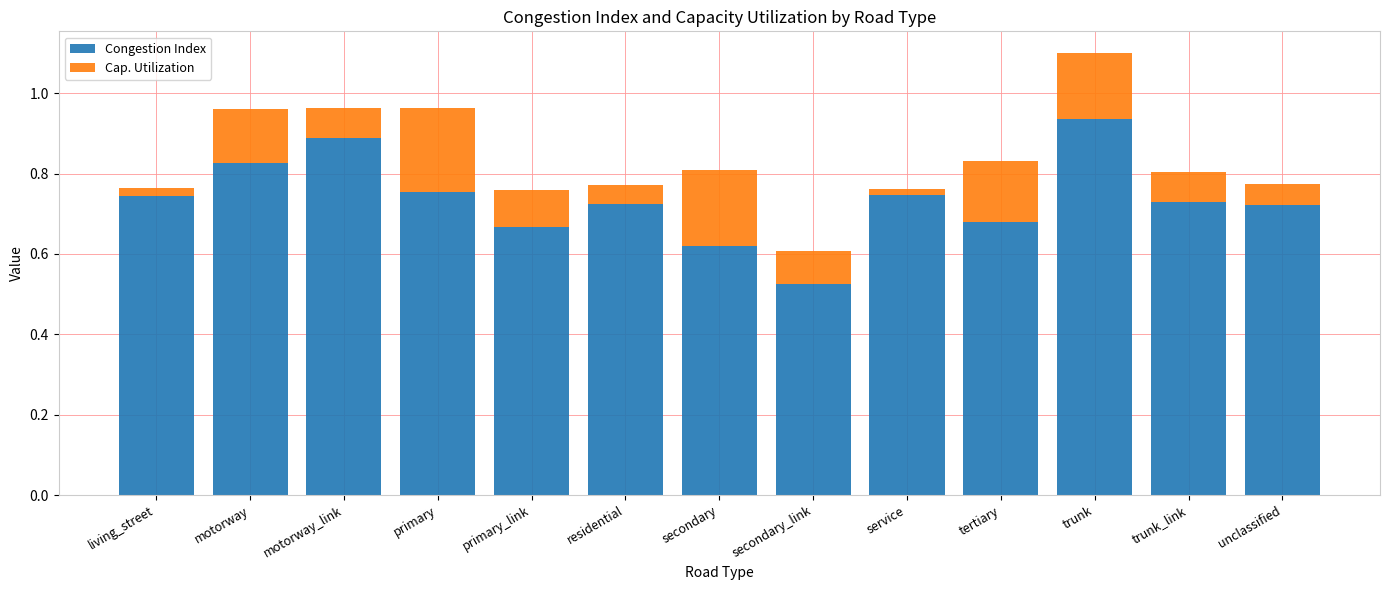

Where is Congestion Index nearest to the value 0?

secondary_link